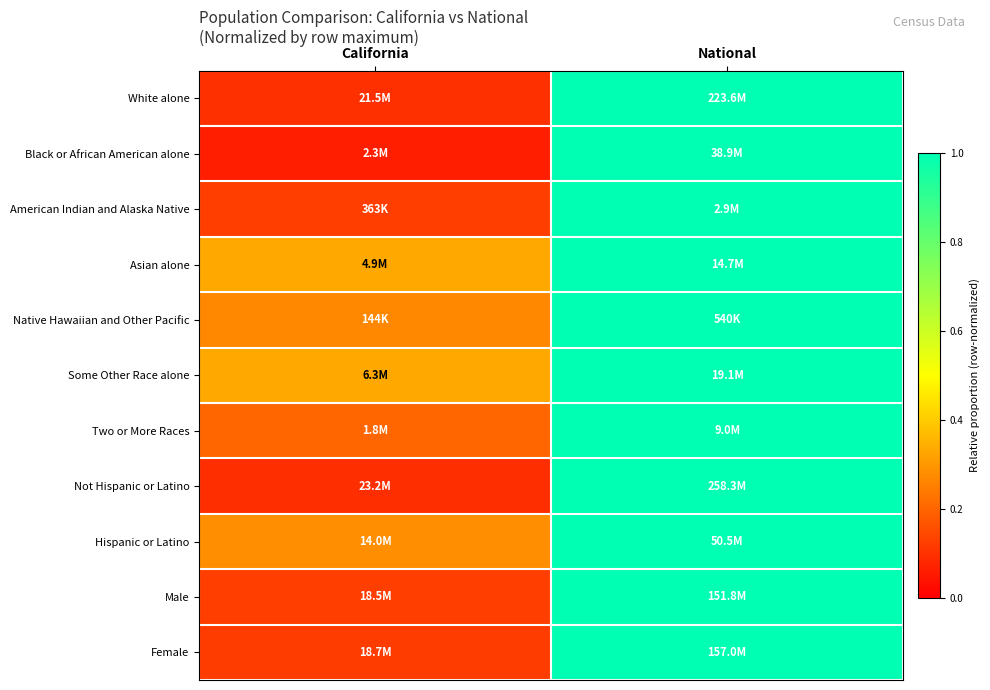

Reading right to left, extract all data points from this chart.

White alone: National=1.0	California=0.1
Black or African American alone: National=1.0	California=0.1
American Indian and Alaska Native: National=1.0	California=0.1
Asian alone: National=1.0	California=0.3
Native Hawaiian and Other Pacific: National=1.0	California=0.3
Some Other Race alone: National=1.0	California=0.3
Two or More Races: National=1.0	California=0.2
Not Hispanic or Latino: National=1.0	California=0.1
Hispanic or Latino: National=1.0	California=0.3
Male: National=1.0	California=0.1
Female: National=1.0	California=0.1